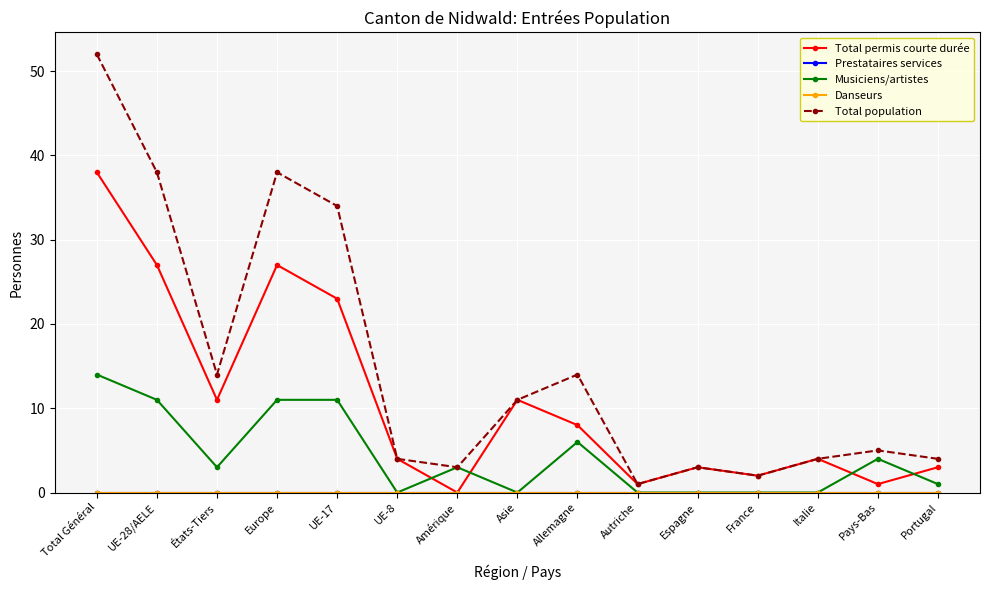

Does the chart have visible grid lines?

Yes